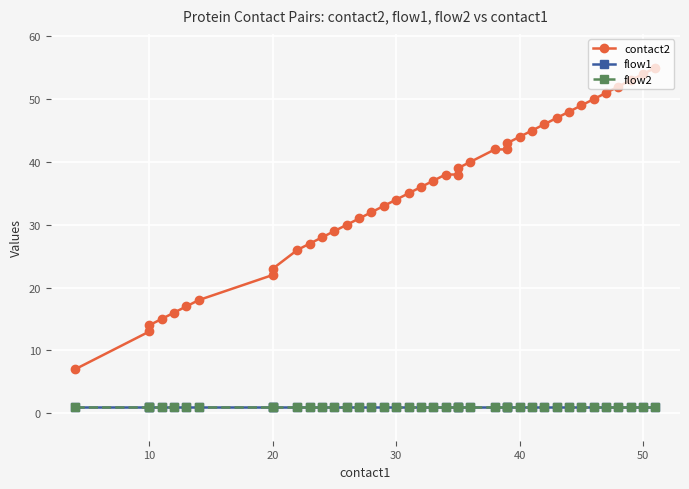

How many data points in contact2 are less than 37?

20